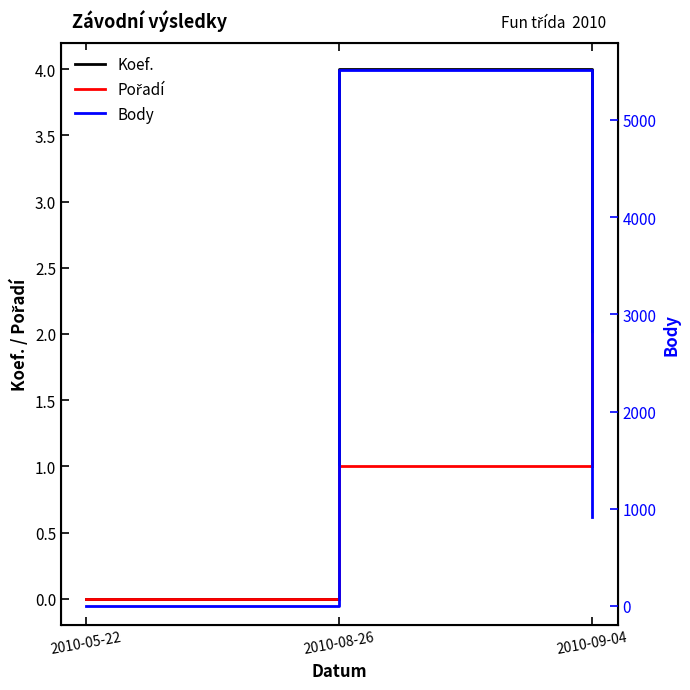

Which category has the highest value in the Koef. series?

2010-08-26